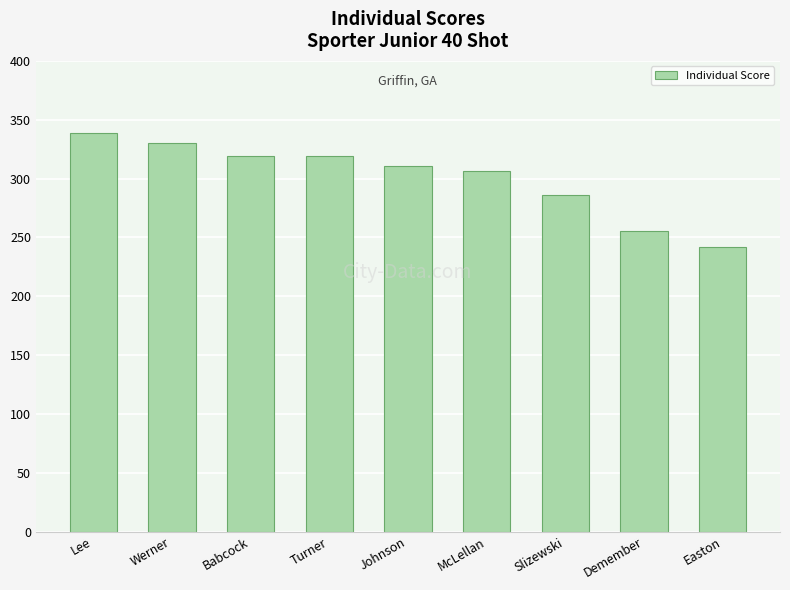

The chart shows a value of 542 at Turner. True or false?

False